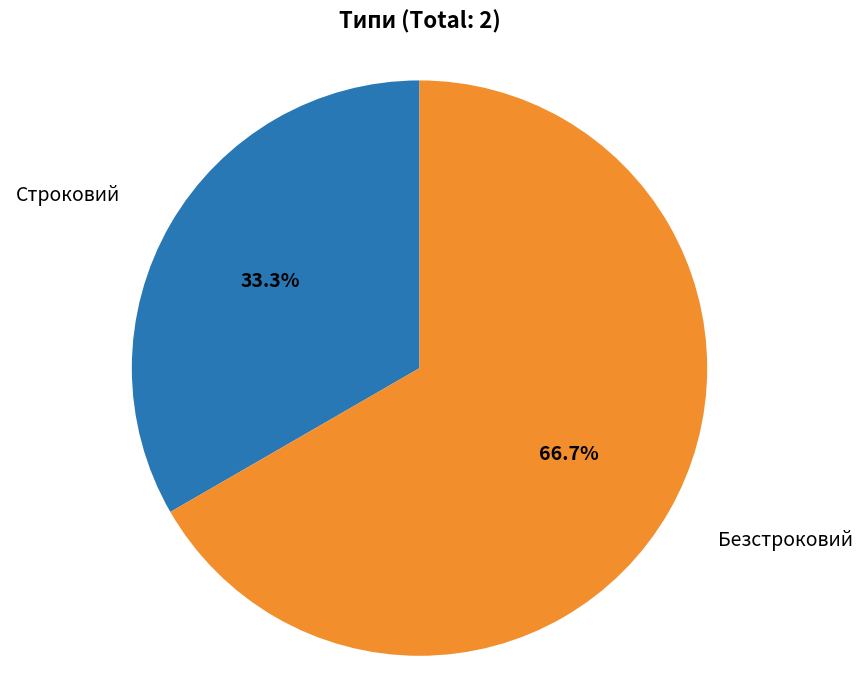

The Строковий slice represents 39% of the pie. True or false?

False